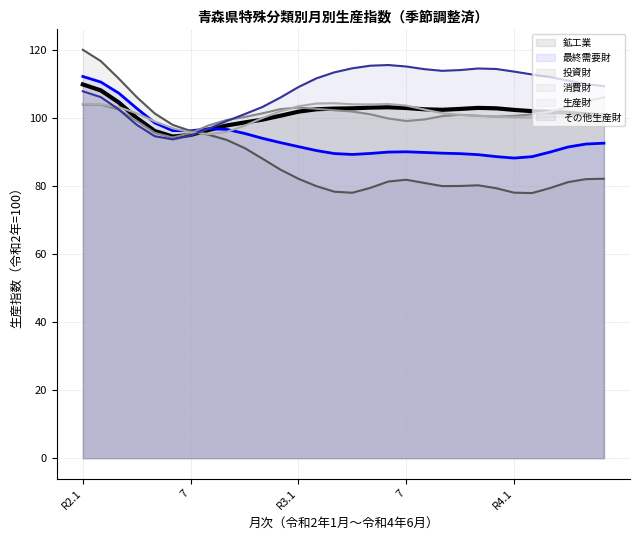

What are all the series names shown in the legend?

鉱工業, 最終需要財, 投資財, 消費財, 生産財, その他生産財